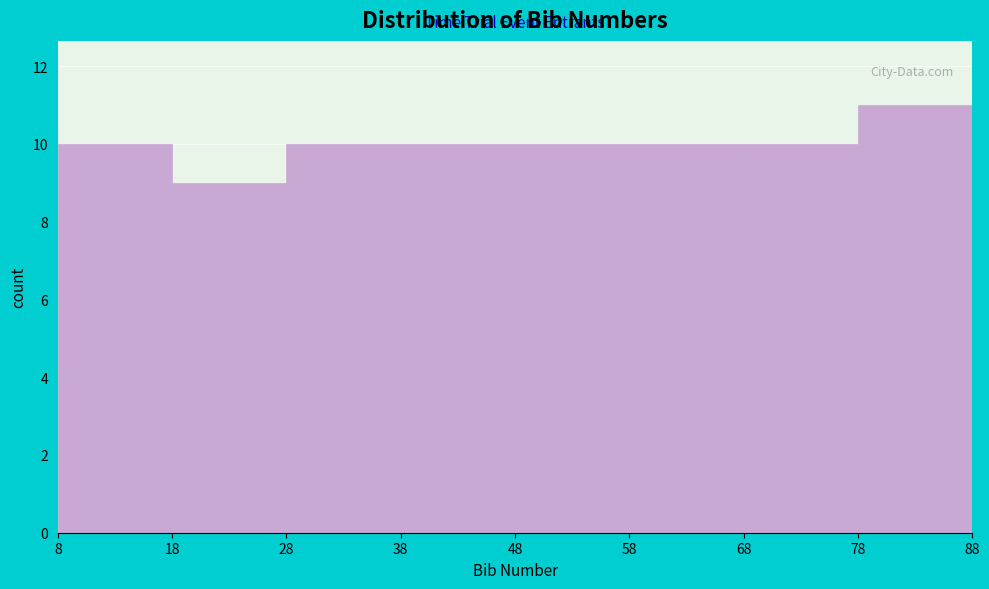

Reading left to right, list every bar in this chart as the range it spans on the x-axis followed by its height. The values are not printed on the chart, so give them approximately, as read against the axis.

8 to 18: 10
18 to 28: 9
28 to 38: 10
38 to 48: 10
48 to 58: 10
58 to 68: 10
68 to 78: 10
78 to 88: 11